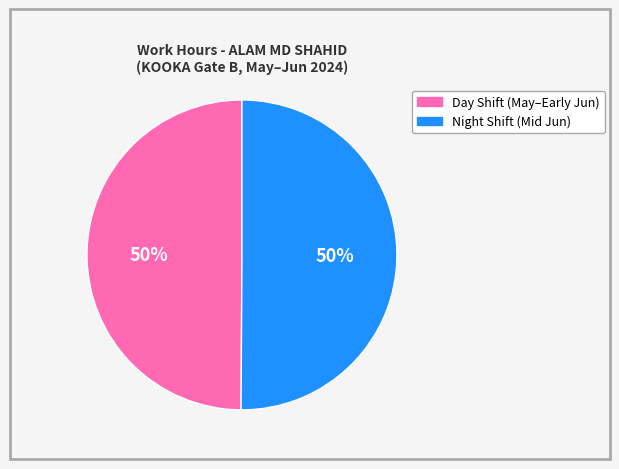

To the nearest percent, what is the average slice percentage?

50%